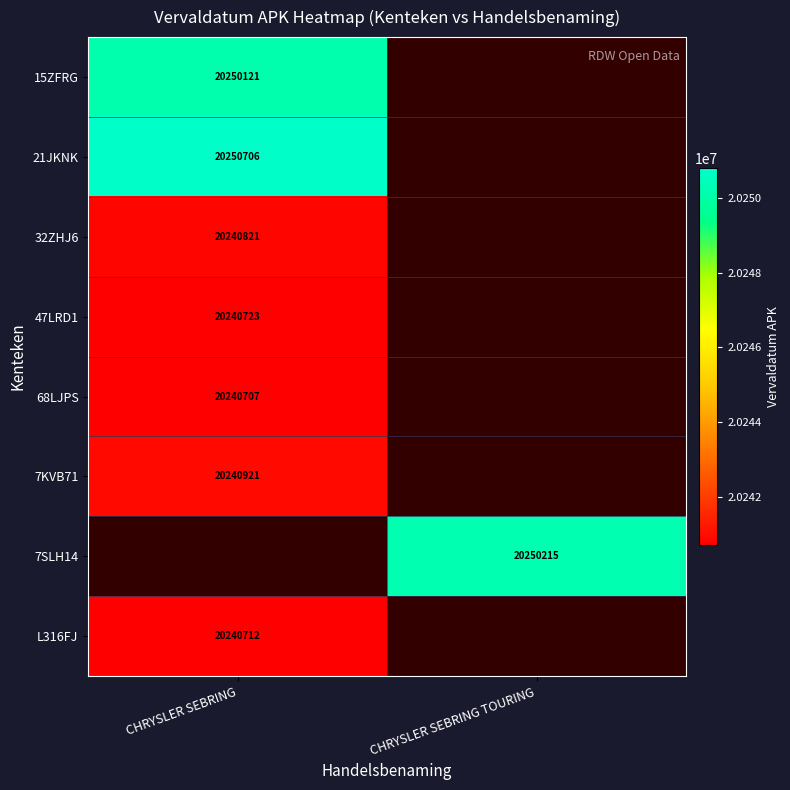

Is it true that 21JKNK equals 20250706 at CHRYSLER SEBRING?

True